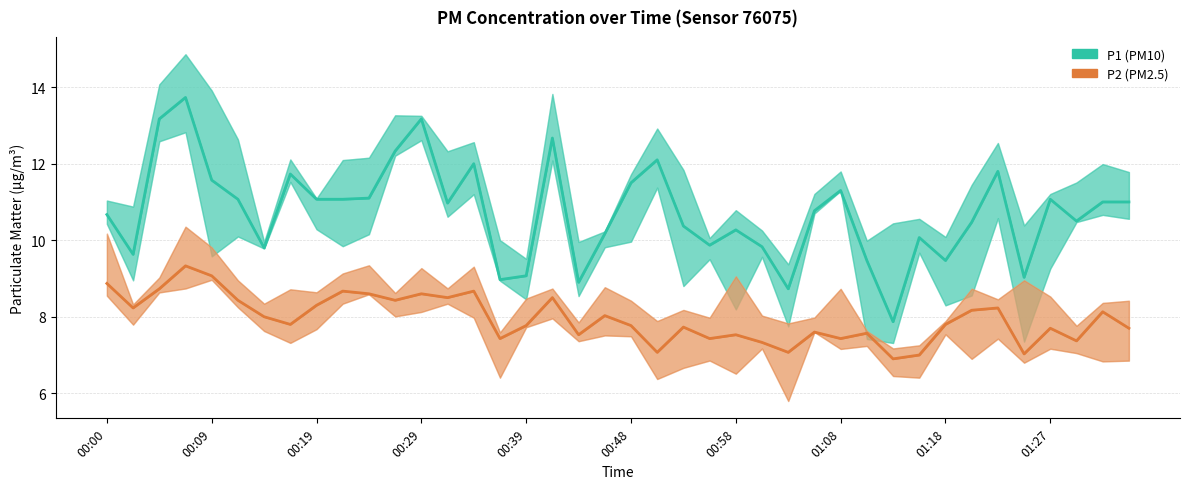

List the series in order of their overall mean, highest first.

P1, P2